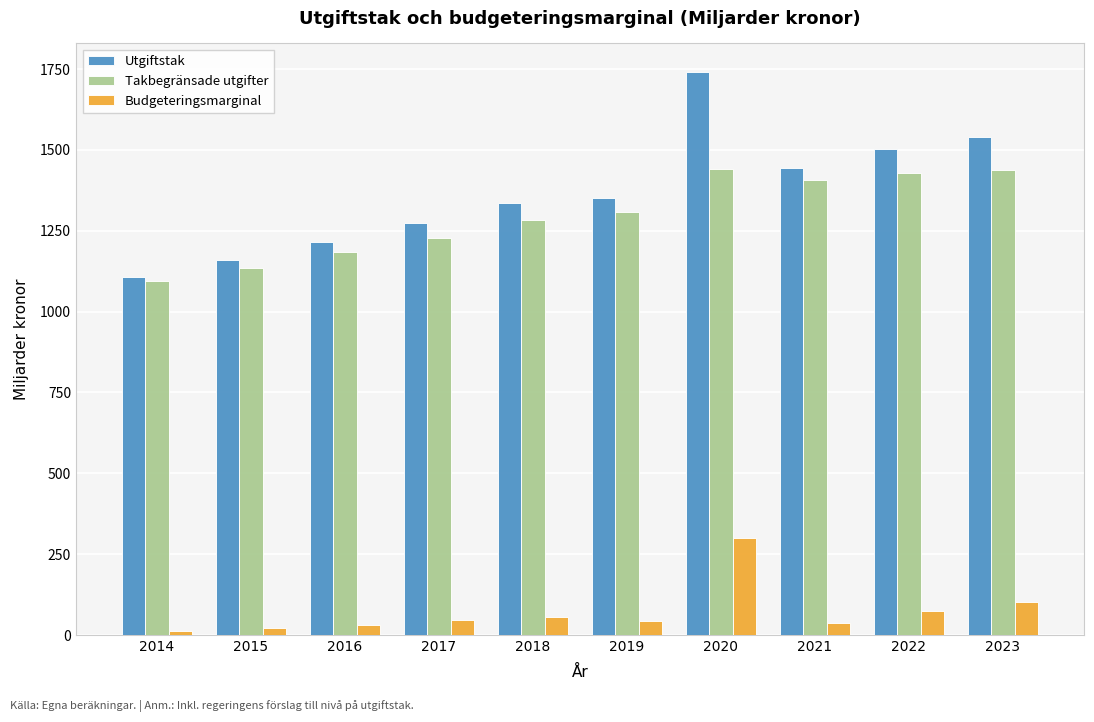

True or false: Takbegränsade utgifter has a value of 1429 at 2022.

True